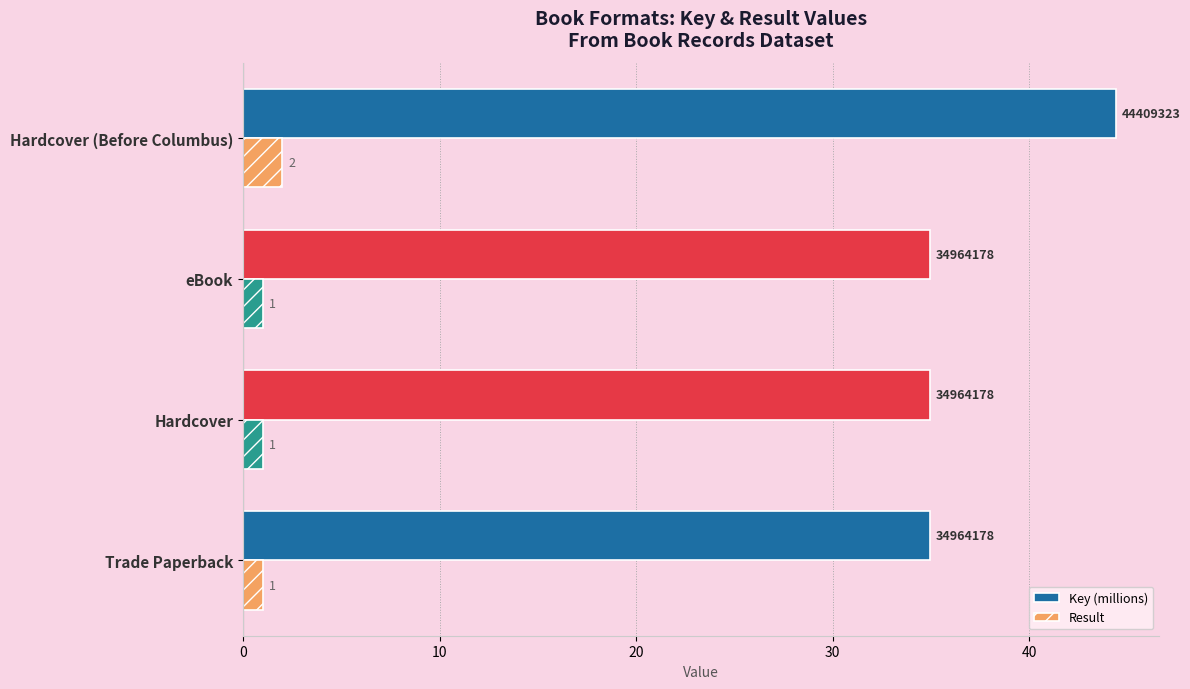

What is the maximum value shown in the chart?

44.4